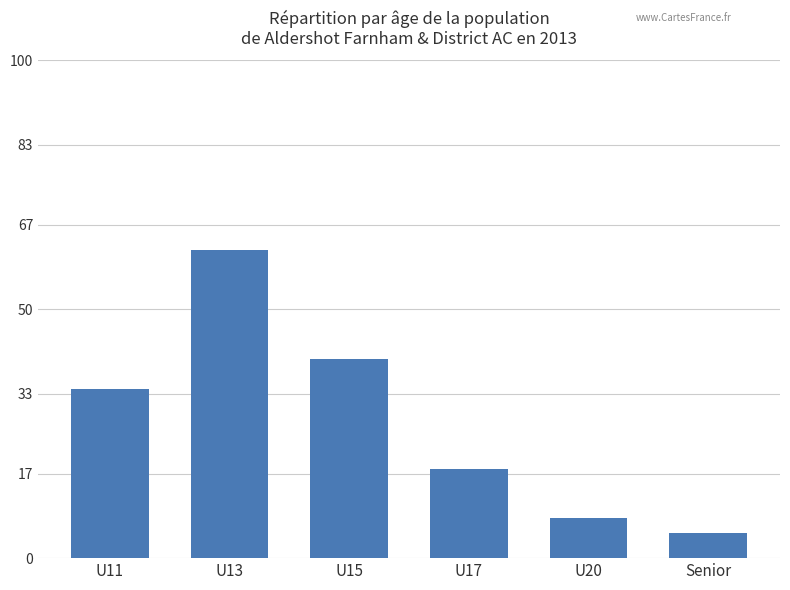

What is the average value?

28